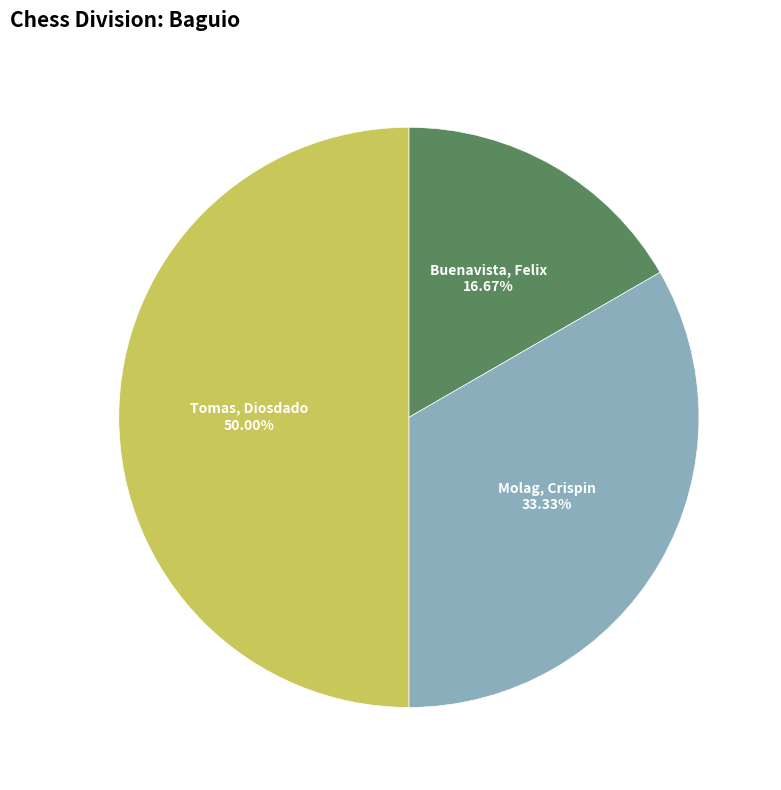

True or false: Molag, Crispin accounts for 24% of the total.

False